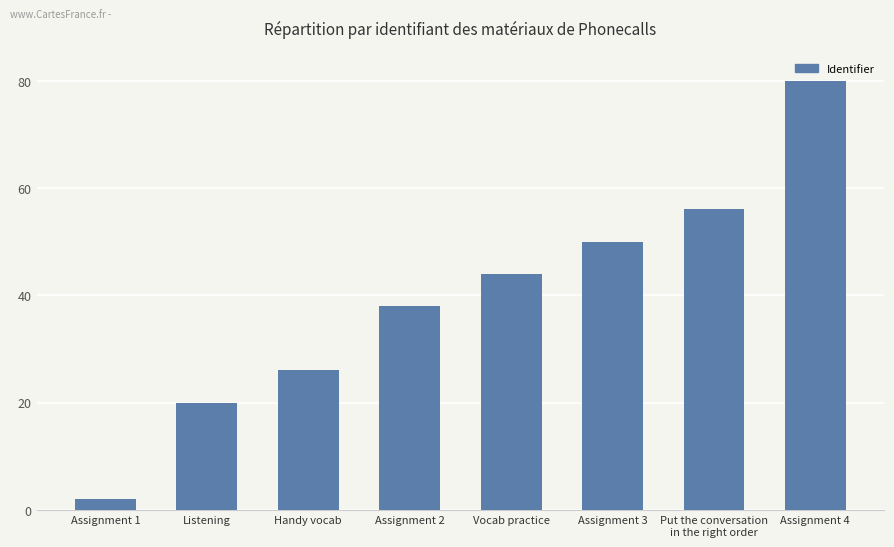

List the labels in order of value, largest first.

Assignment 4, Put the conversation
in the right order, Assignment 3, Vocab practice, Assignment 2, Handy vocab, Listening, Assignment 1